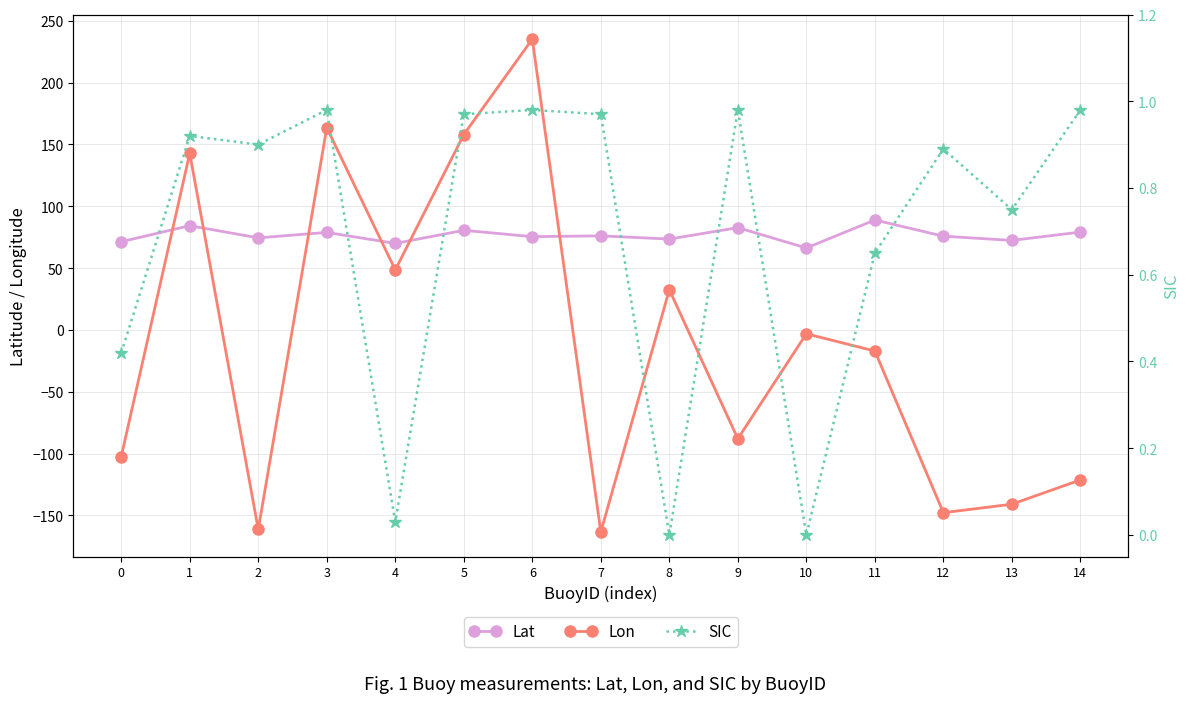

How many lines are shown in the chart?

3